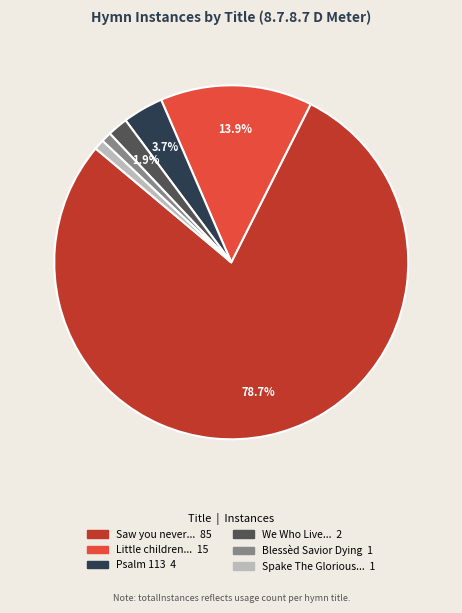

To the nearest percent, what is the average slice percentage?

17%